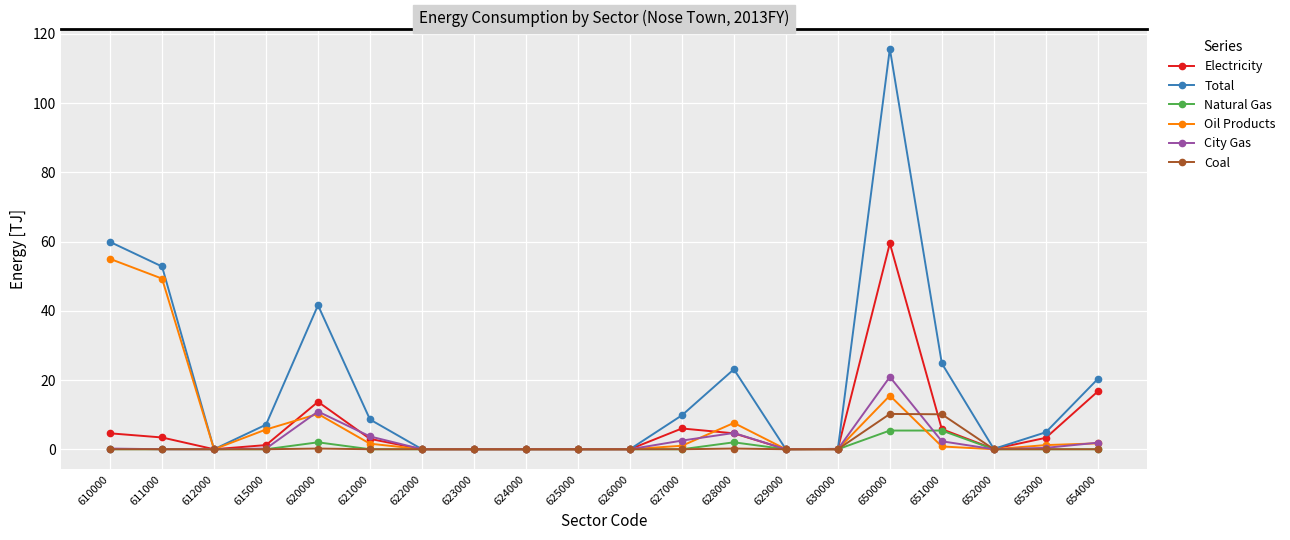

Between 626000 and 650000, which series saw the biggest shift?

Total